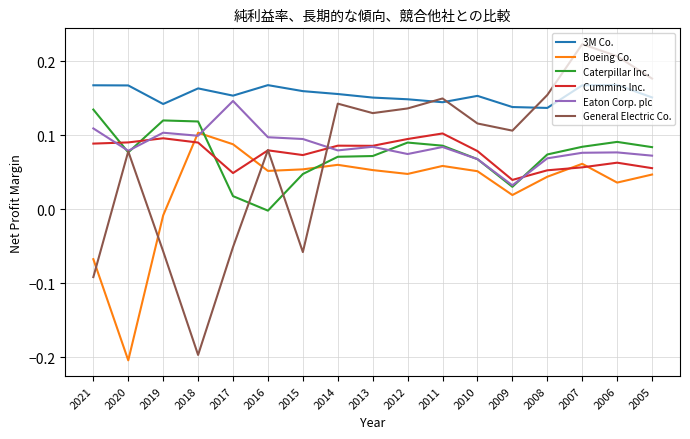

At how many categories does at least one series exceed 0?

17